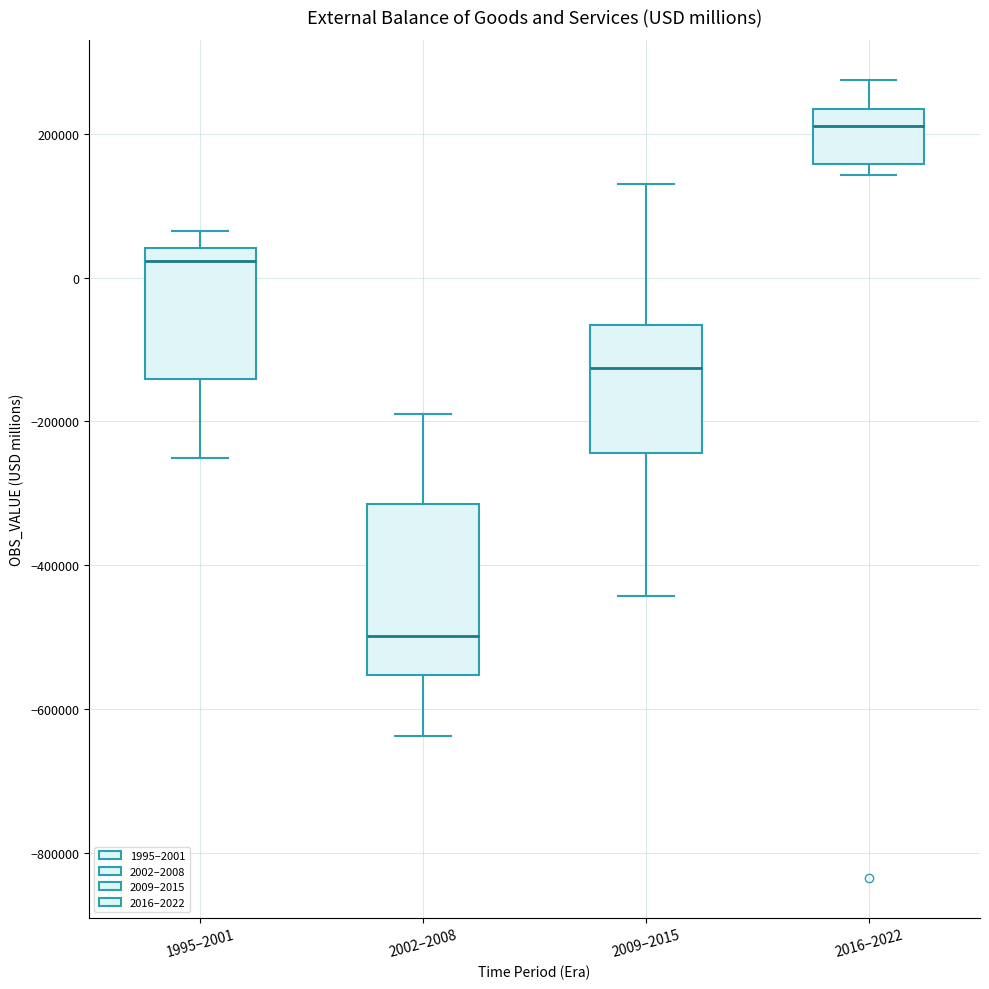

Which box has the highest median line?

2016–2022